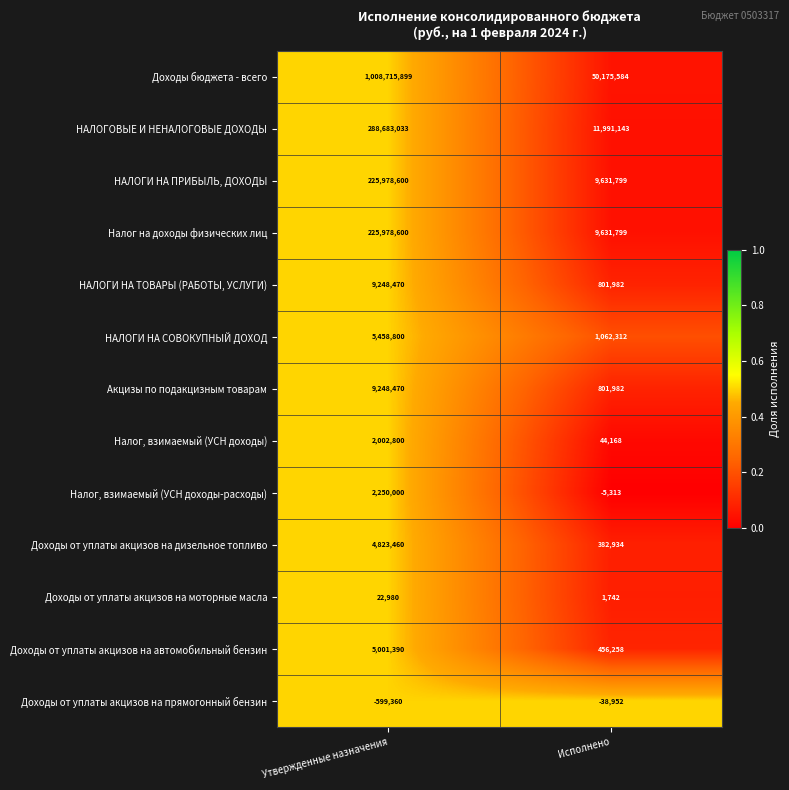

Reading left to right, list all the values displayed in this chart.

Доходы бюджета - всего: Утвержденные назначения=1008715899	Исполнено=50175584
НАЛОГОВЫЕ И НЕНАЛОГОВЫЕ ДОХОДЫ: Утвержденные назначения=288683033	Исполнено=11991143
НАЛОГИ НА ПРИБЫЛЬ, ДОХОДЫ: Утвержденные назначения=225978600	Исполнено=9631799
Налог на доходы физических лиц: Утвержденные назначения=225978600	Исполнено=9631799
НАЛОГИ НА ТОВАРЫ (РАБОТЫ, УСЛУГИ): Утвержденные назначения=9248470	Исполнено=801982
НАЛОГИ НА СОВОКУПНЫЙ ДОХОД: Утвержденные назначения=5458800	Исполнено=1062312
Акцизы по подакцизным товарам: Утвержденные назначения=9248470	Исполнено=801982
Налог, взимаемый (УСН доходы): Утвержденные назначения=2002800	Исполнено=44168
Налог, взимаемый (УСН доходы-расходы): Утвержденные назначения=2250000	Исполнено=-5313
Доходы от уплаты акцизов на дизельное топливо: Утвержденные назначения=4823460	Исполнено=382934
Доходы от уплаты акцизов на моторные масла: Утвержденные назначения=22980	Исполнено=1742
Доходы от уплаты акцизов на автомобильный бензин: Утвержденные назначения=5001390	Исполнено=456258
Доходы от уплаты акцизов на прямогонный бензин: Утвержденные назначения=-599360	Исполнено=-38952